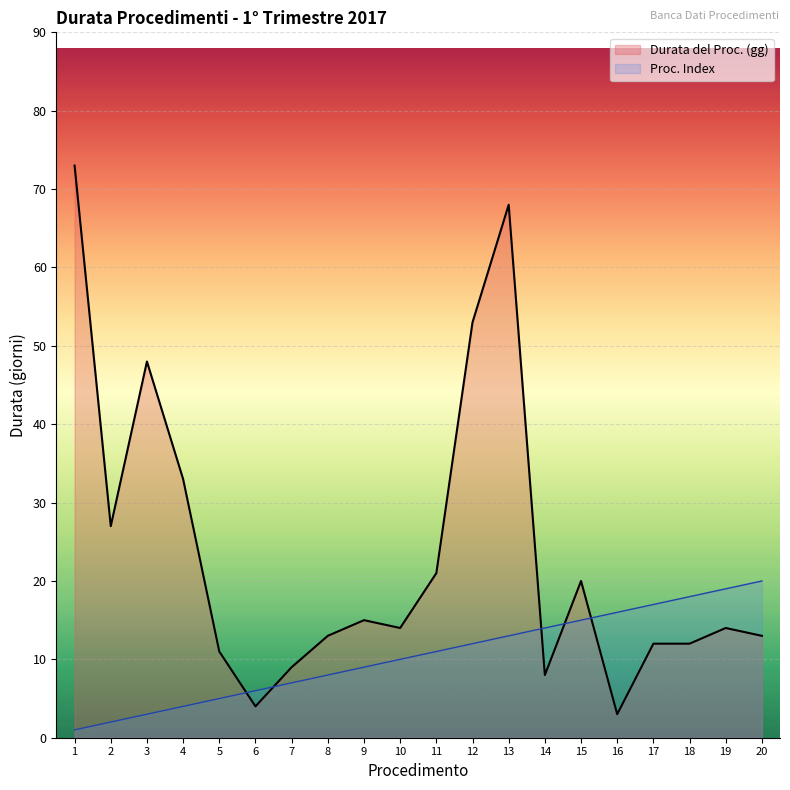

How many lines are shown in the chart?

2